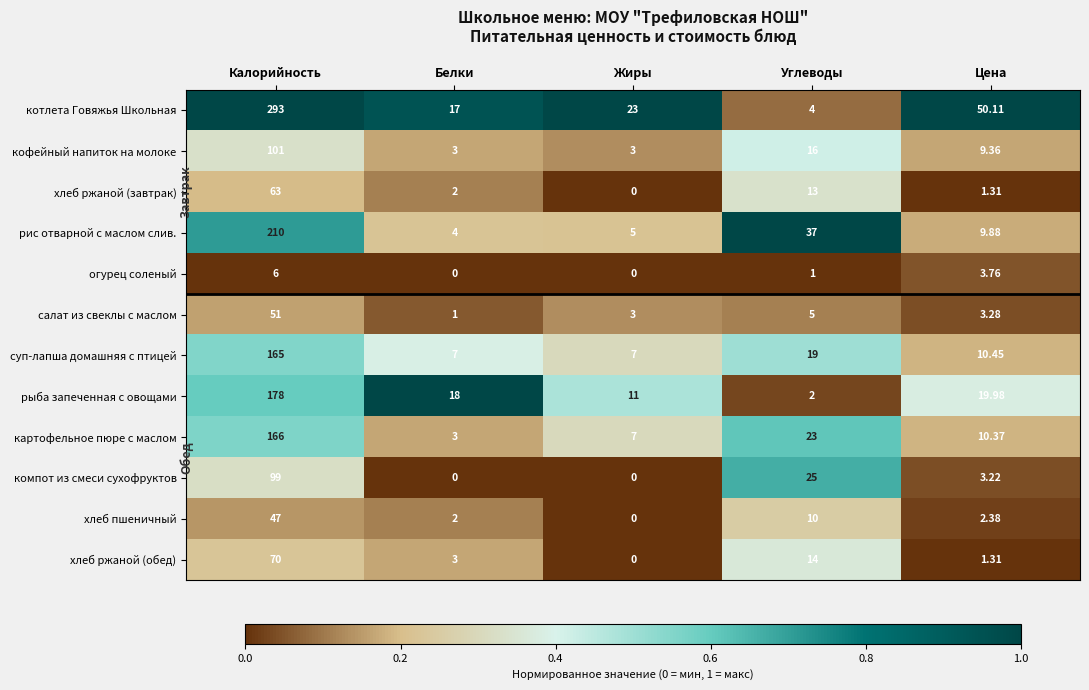

At which category does the chart reach its peak across all series?

Калорийность